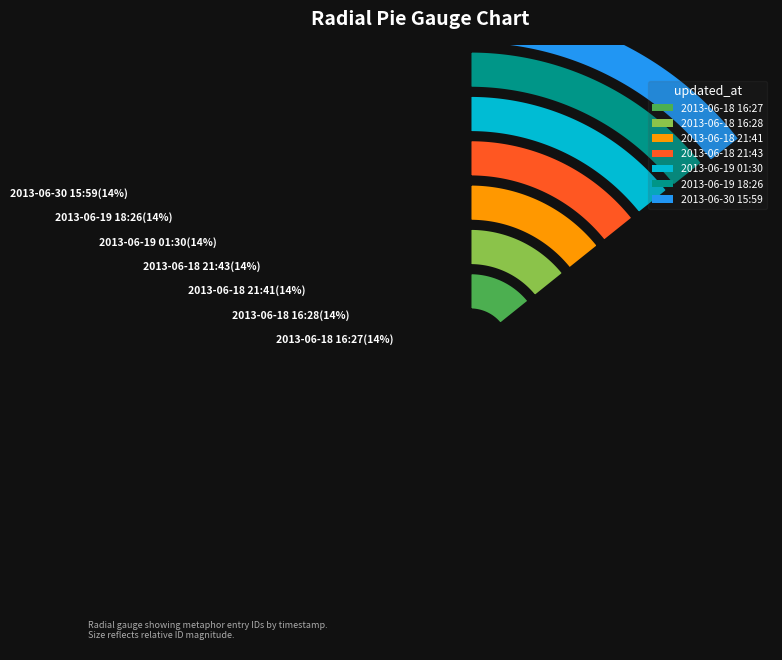

What percentage is the 2013-06-18 21:43 slice, to the nearest percent?

14%